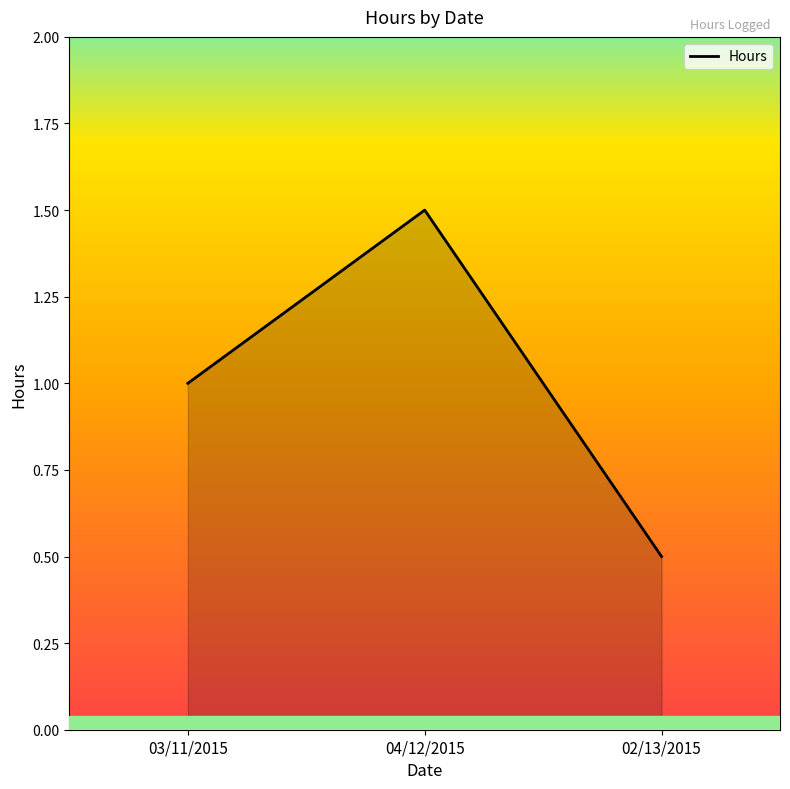

Count the number of categories in the chart.

3